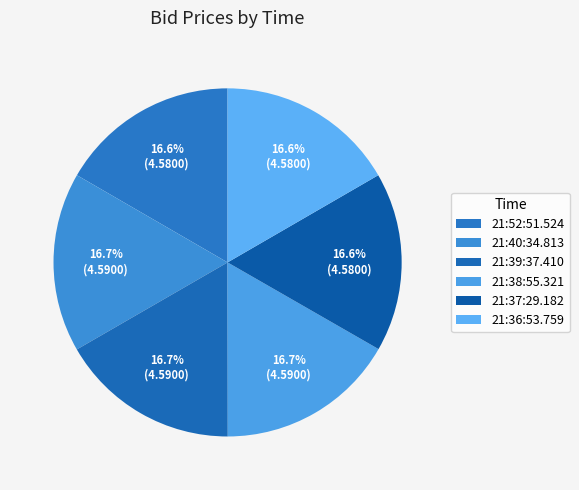

How much of the chart is everything except 21:36:53.759?

83.4%